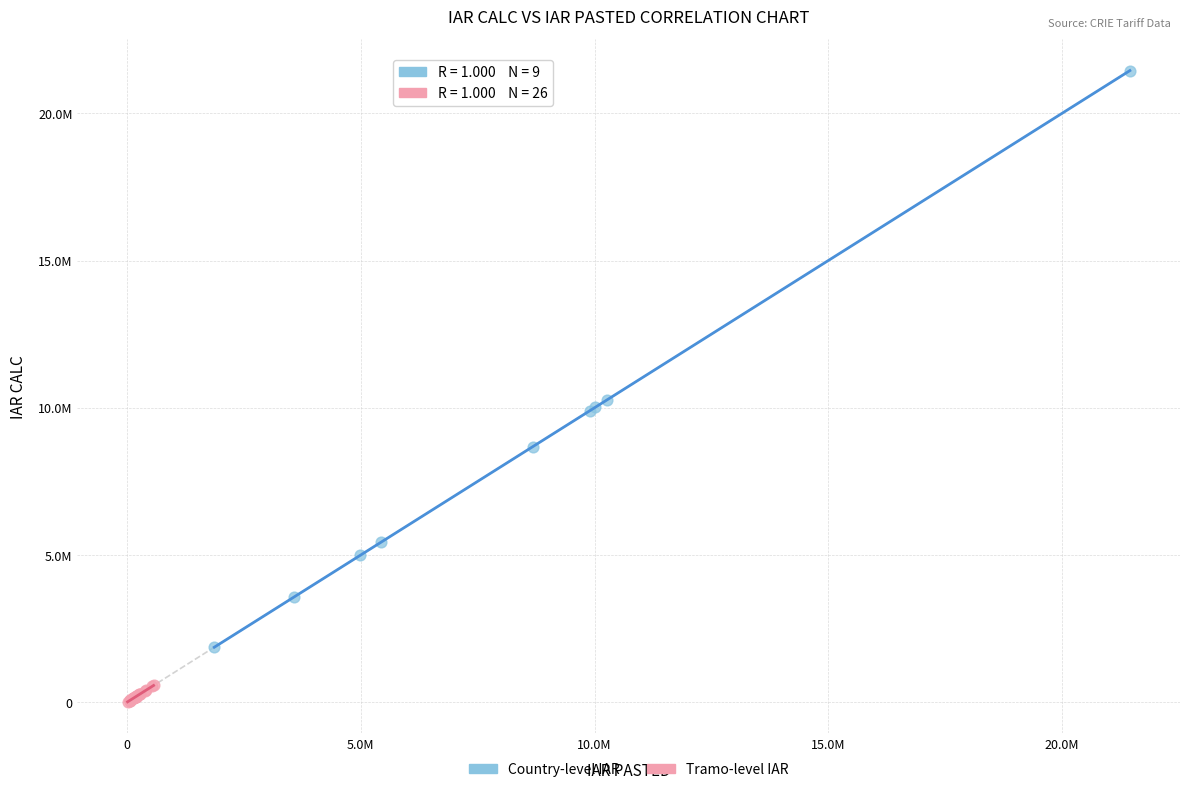

Which series contains the highest Y value?

Country-level IAR